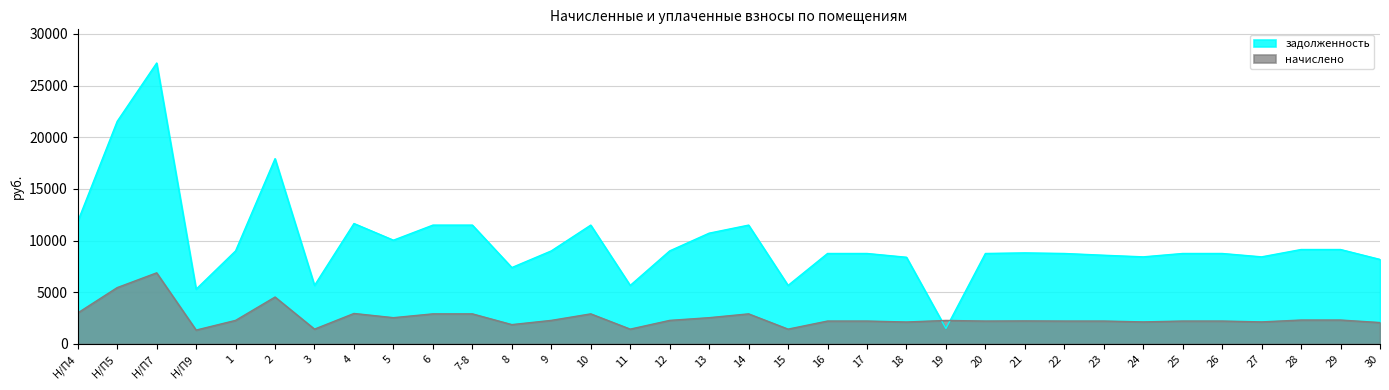

Which has a higher value, Н/П7 or Н/П5?

Н/П7